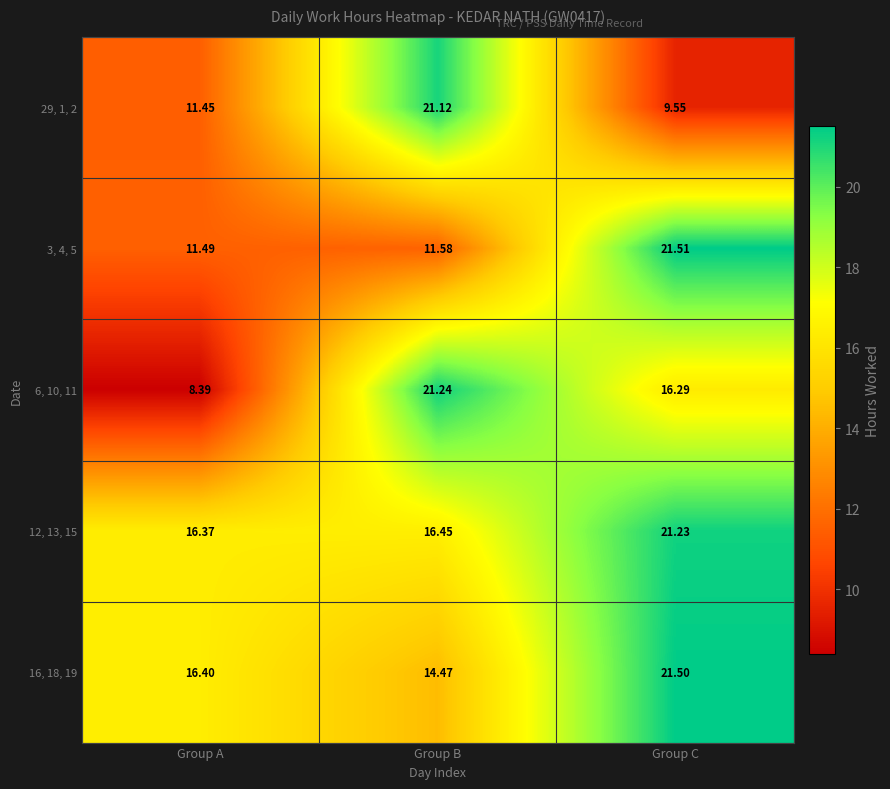

Which category has the lowest value in the 12, 13, 15 series?

Group A